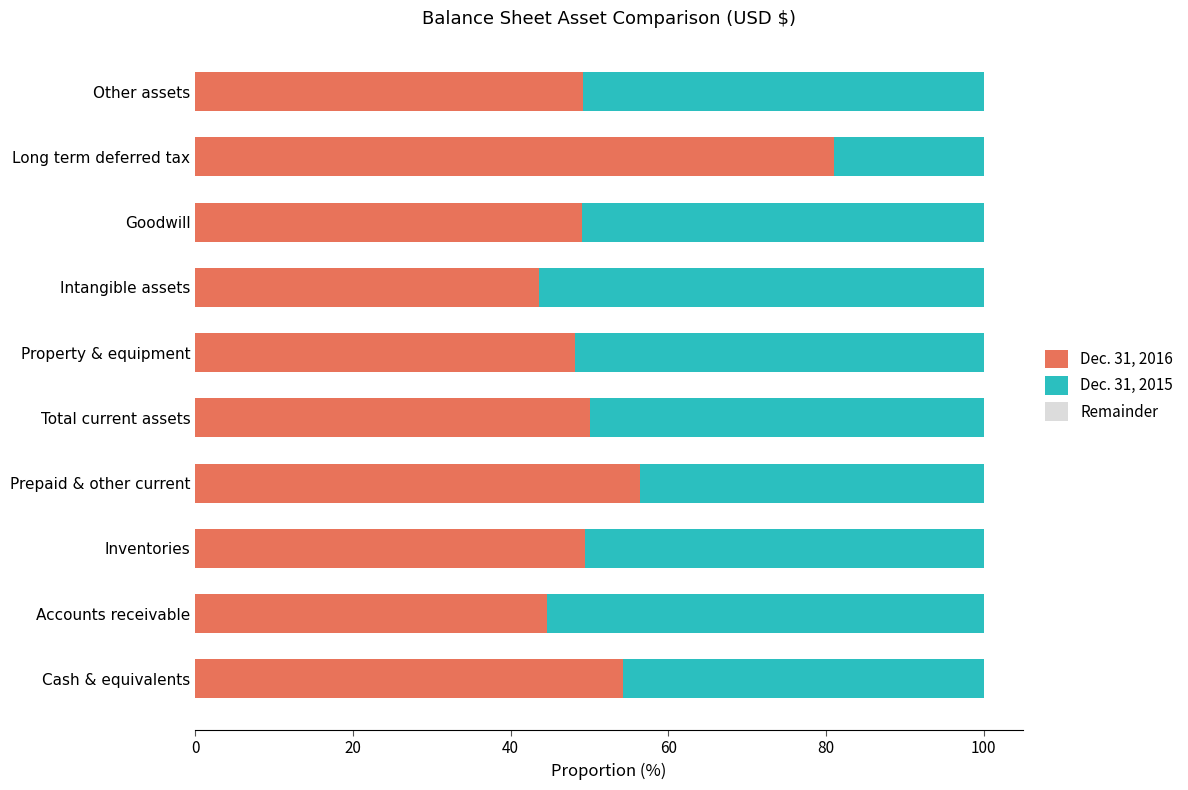

Is it true that Dec. 31, 2016 equals 32.9 at Goodwill?

False